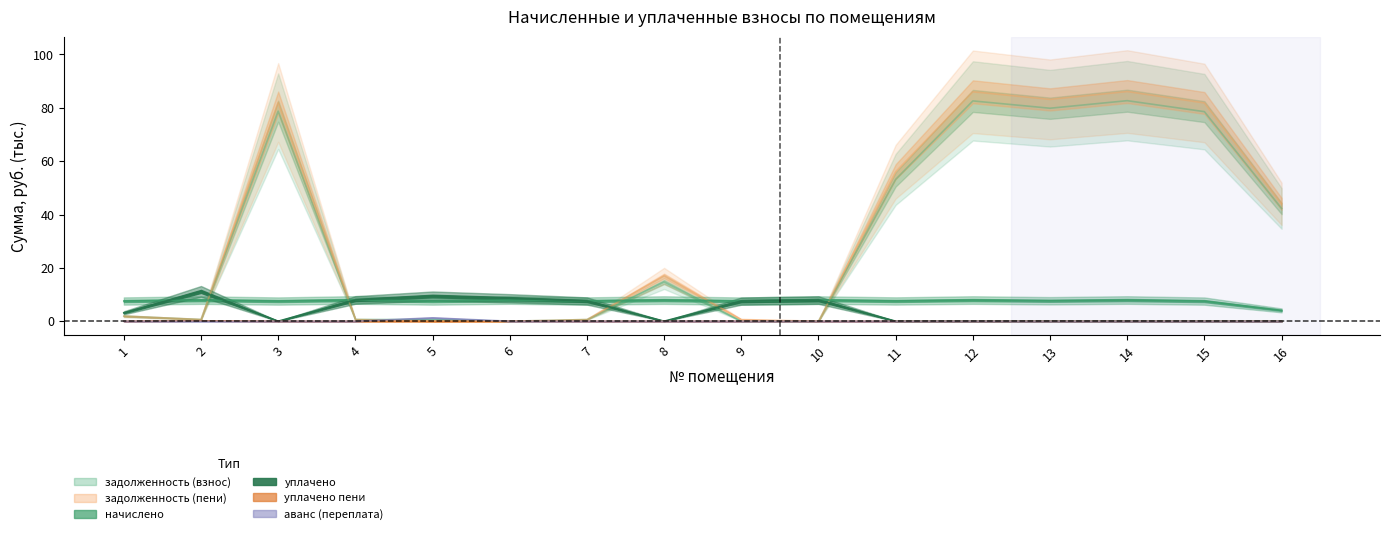

What is the approximate value of задолженность (пени) at 2?

0.7